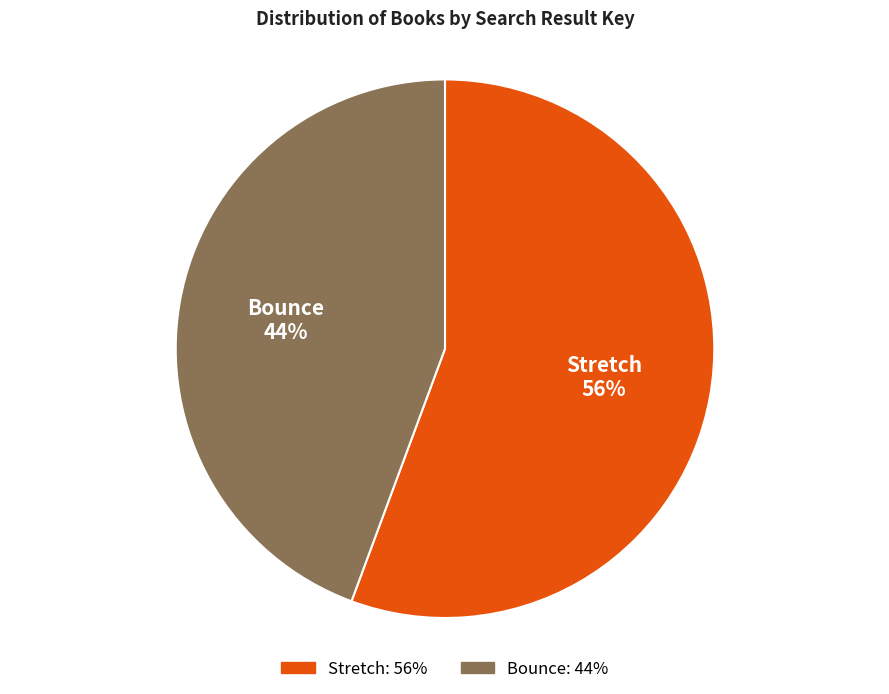

To the nearest percent, what is the average slice percentage?

50%